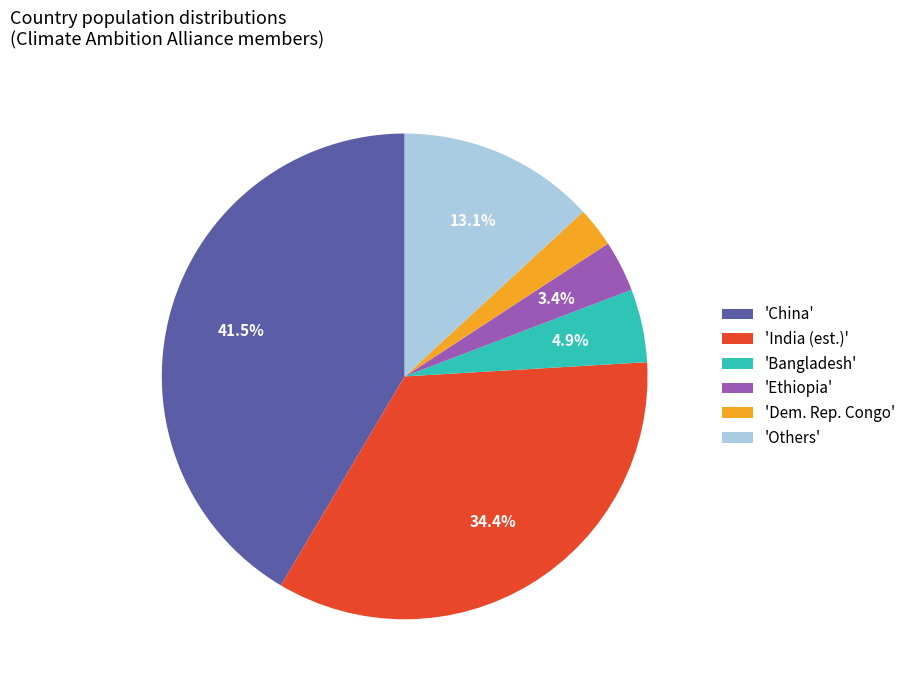

To the nearest percent, what is the difference between the largest and smallest slice percentages?

39%